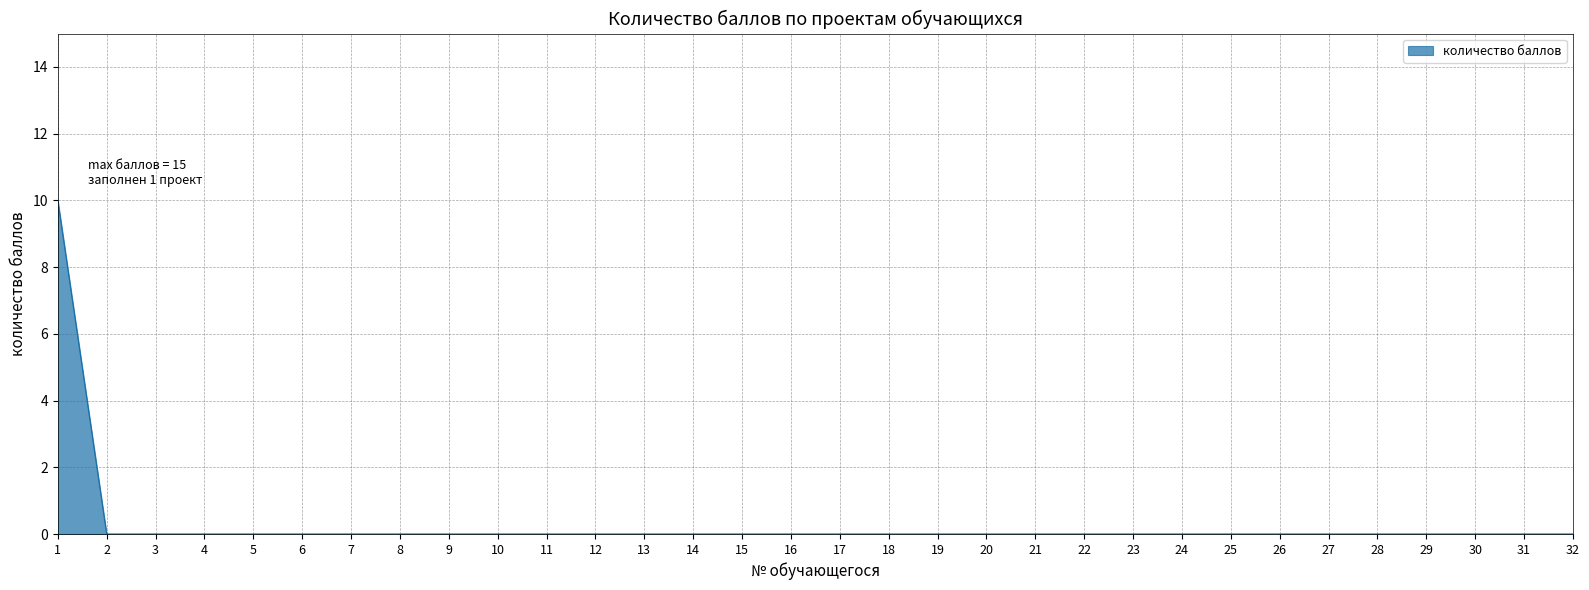

Does the chart have visible grid lines?

Yes